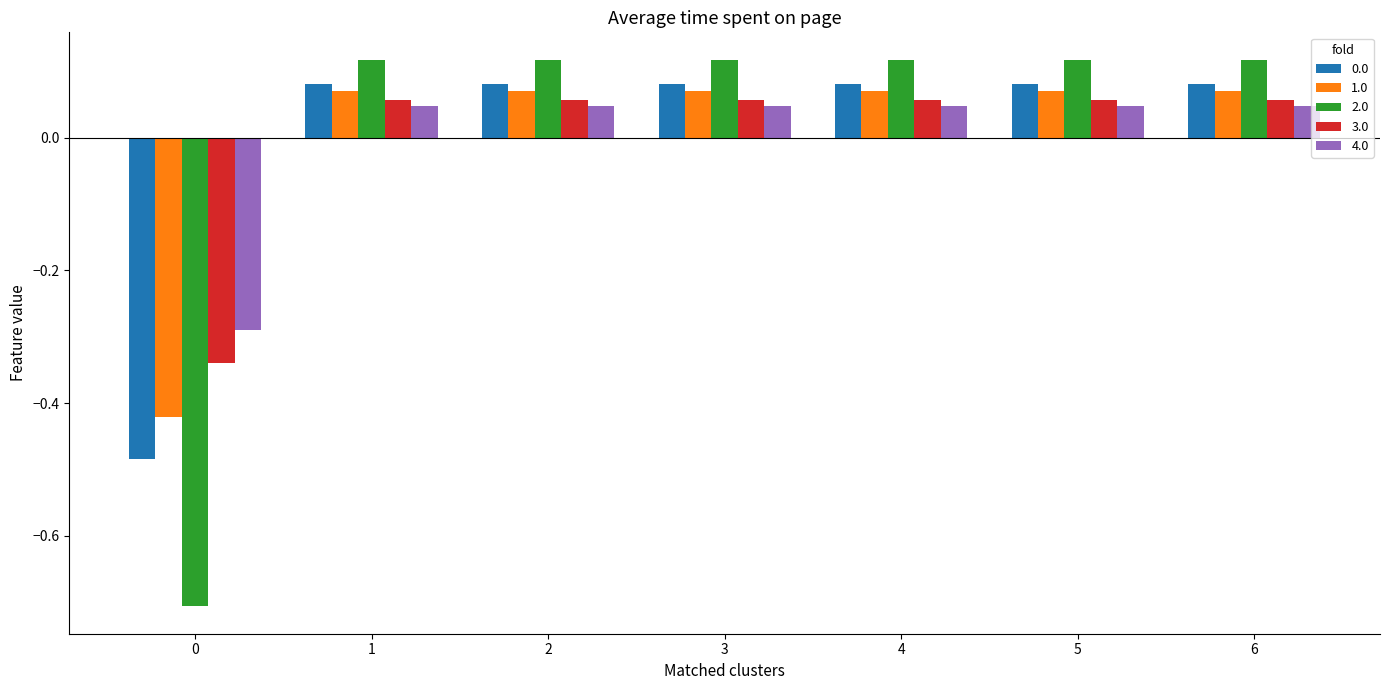

How many 0.0 values are between 0 and 1?

6